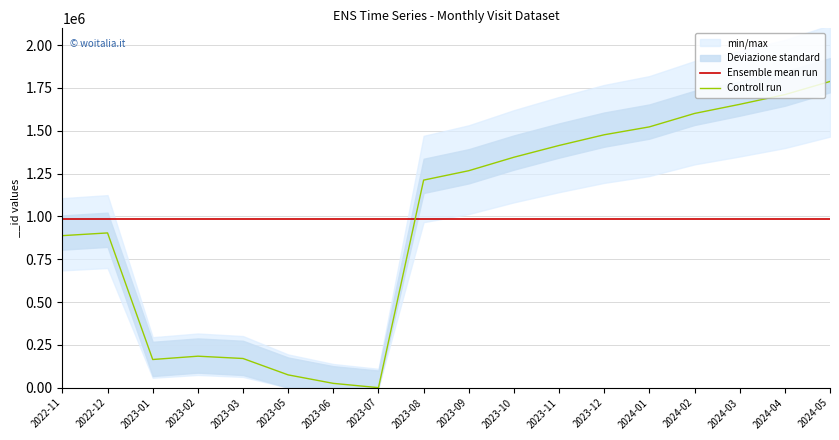

Rank the series by their average value, from highest to lowest.

Ensemble mean run, Controll run